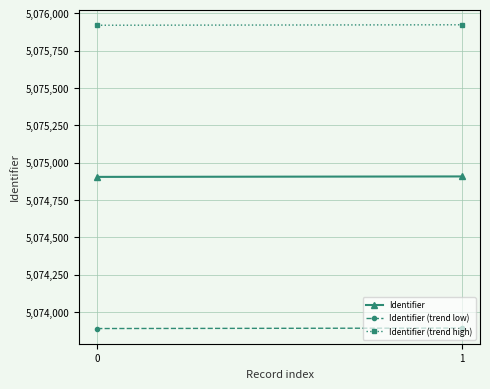

What are all the series names shown in the legend?

Identifier, Identifier (trend low), Identifier (trend high)